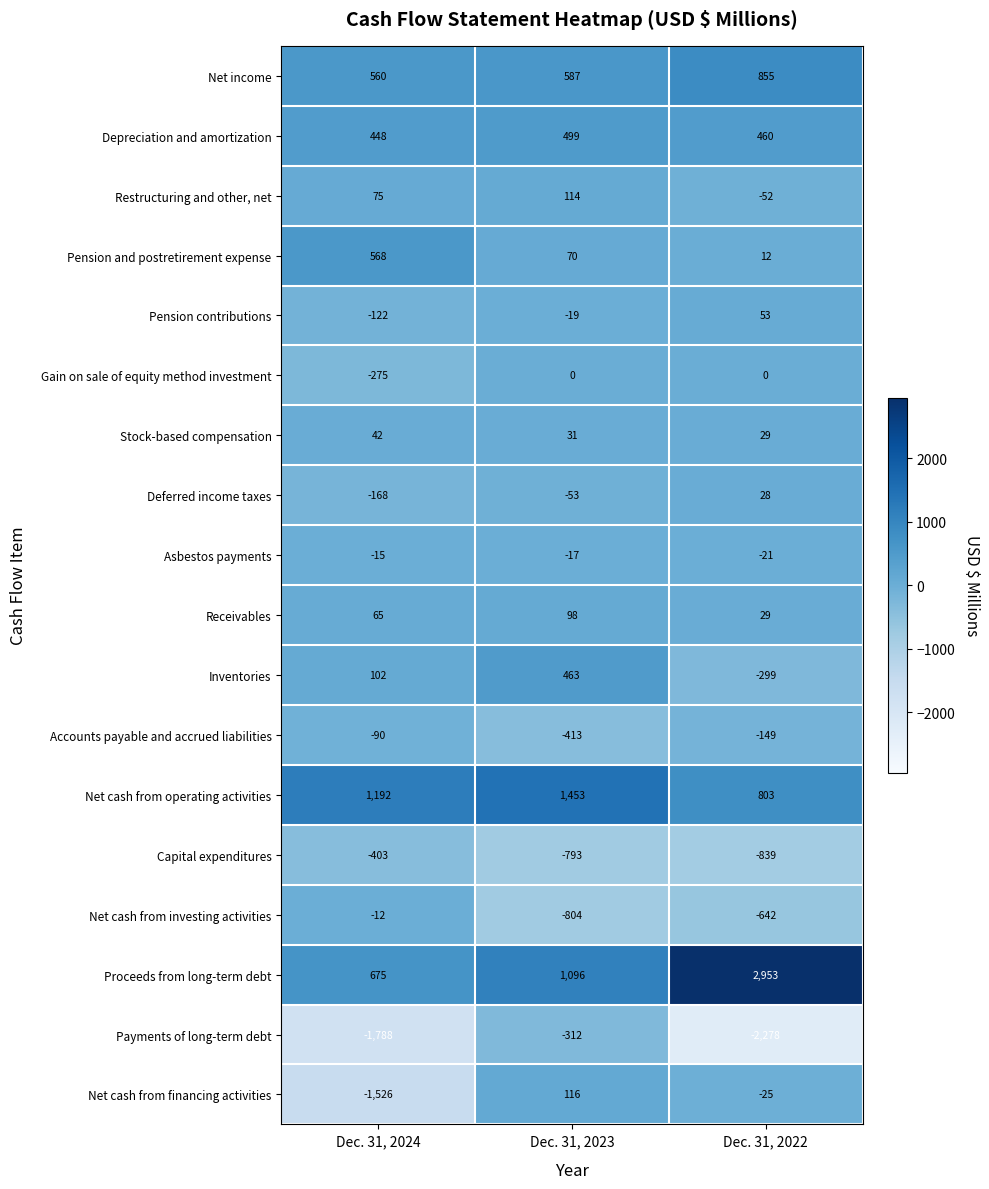

Rank the categories by Pension contributions value from highest to lowest.

Dec. 31, 2022, Dec. 31, 2023, Dec. 31, 2024